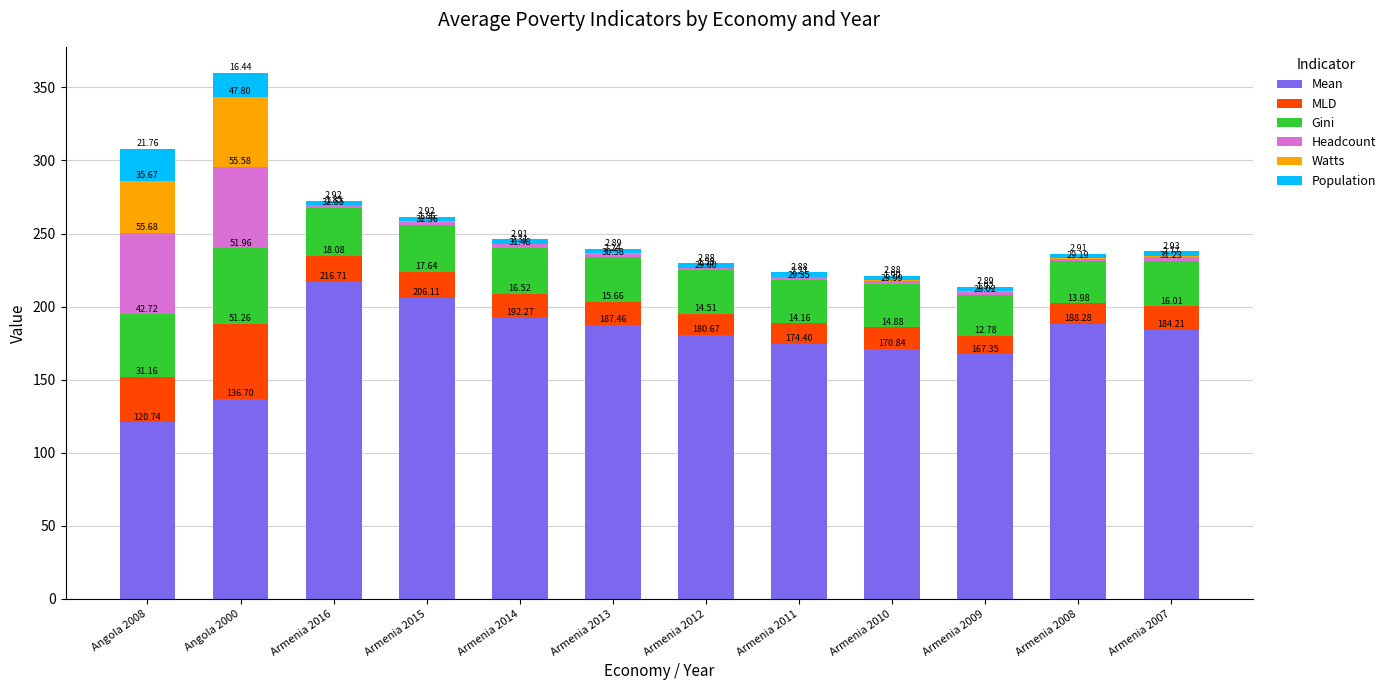

At which category is the sum across all series the highest?

Angola 2000